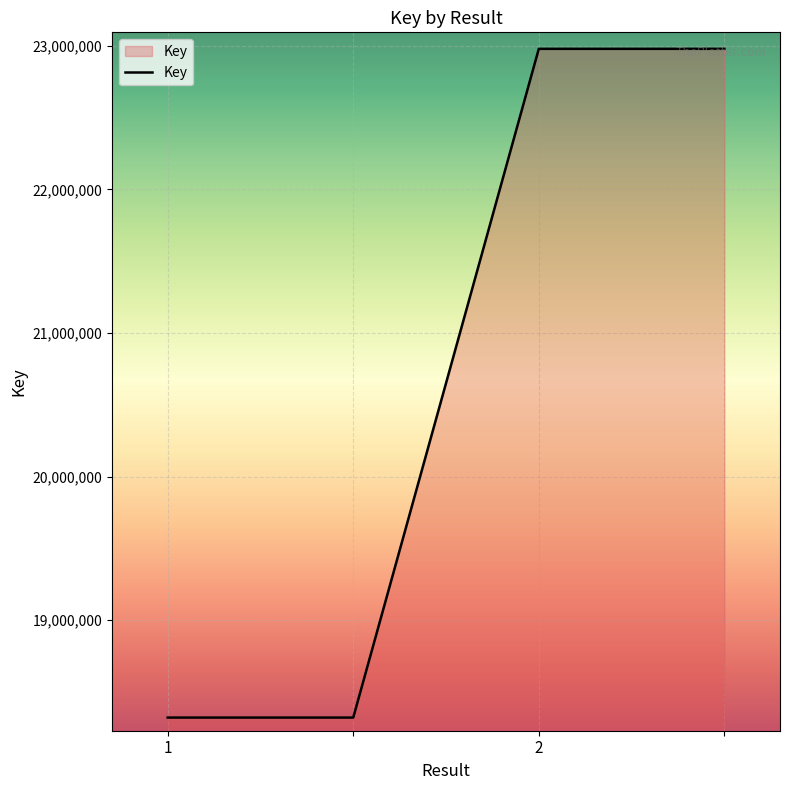

What is the average value?

20650204